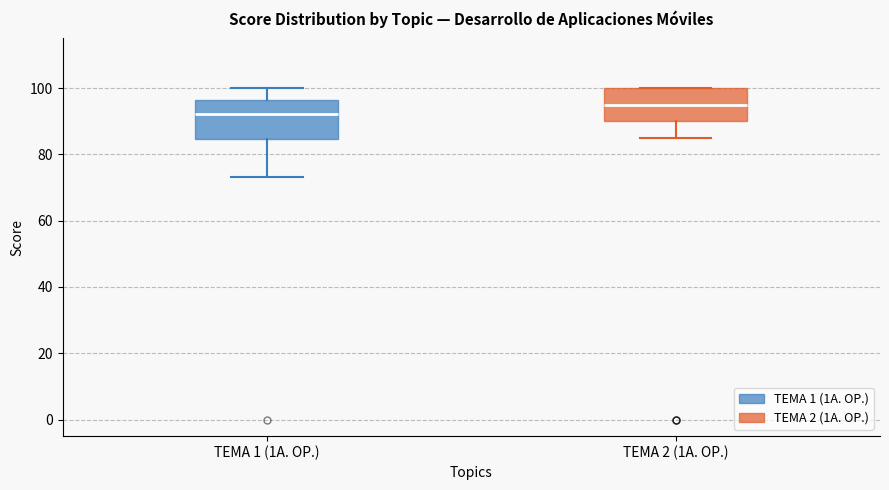

Reading left to right, read every box against the y-axis: the position of its median line, the range the box covers, and the ends of its whiskers. The values are not printed on the chart, so give them approximately, as read against the axis.

TEMA 1 (1A. OP.): median 92, box 84 to 96, whiskers 74 to 100
TEMA 2 (1A. OP.): median 96, box 90 to 100, whiskers 86 to 100